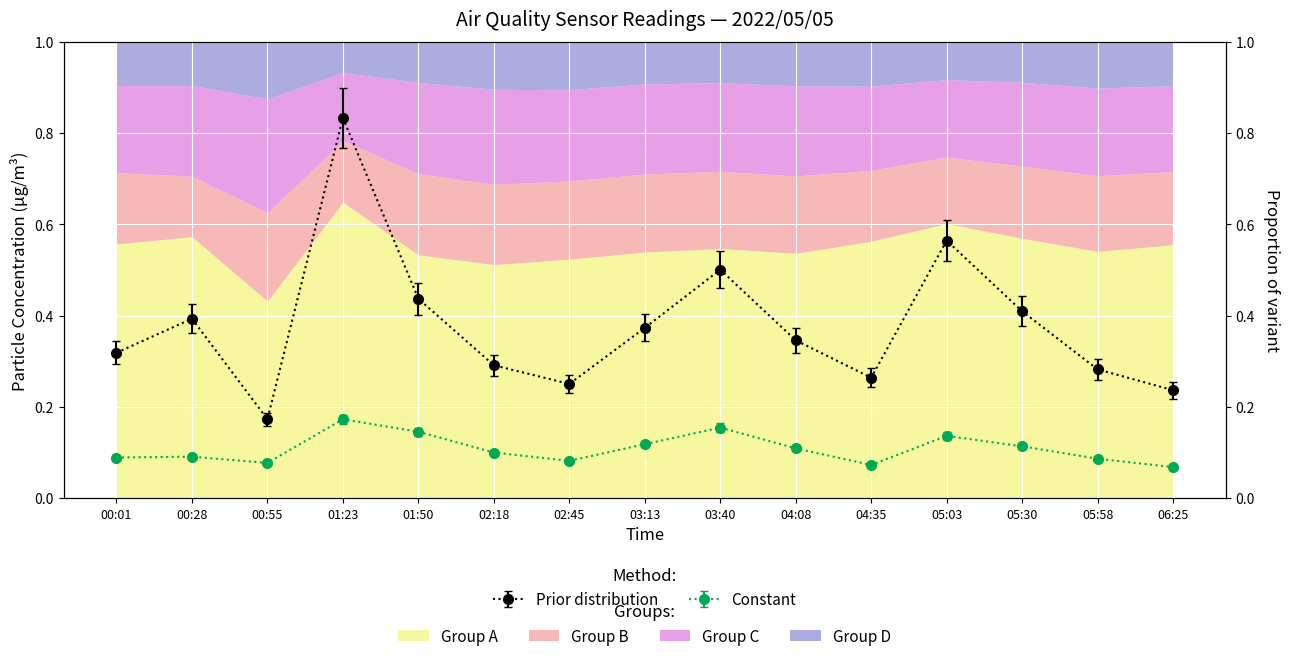

The value of SDS_P1 at 04:35 is 0.5. True or false?

False